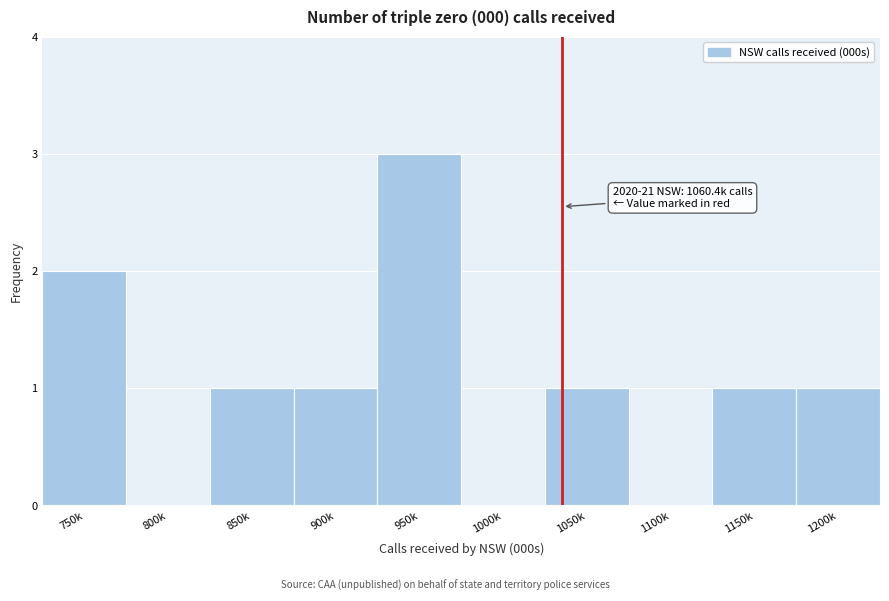

Reading left to right, extract all data points from this chart.

750k=2	800k=0	850k=1	900k=1	950k=3	1000k=0	1050k=1	1100k=0	1150k=1	1200k=1